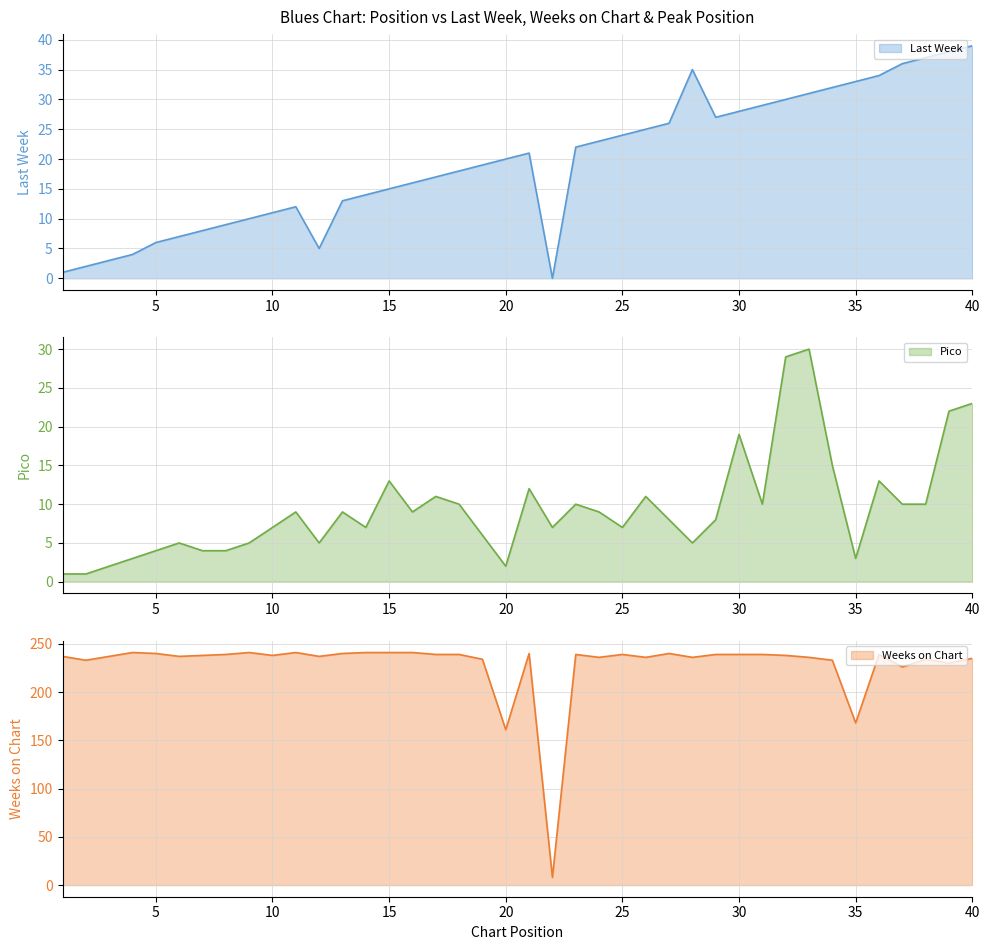

True or false: Pico and Weeks on Chart intersect in this chart.

False